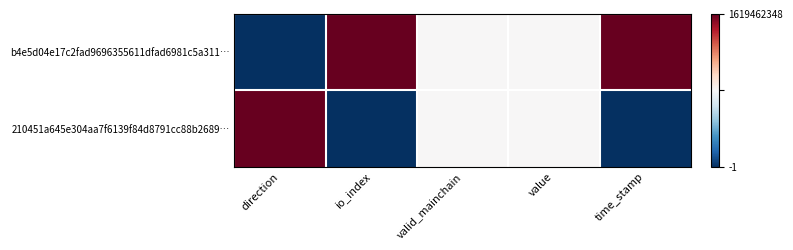

What is the total value across all series at io_index?

1.0